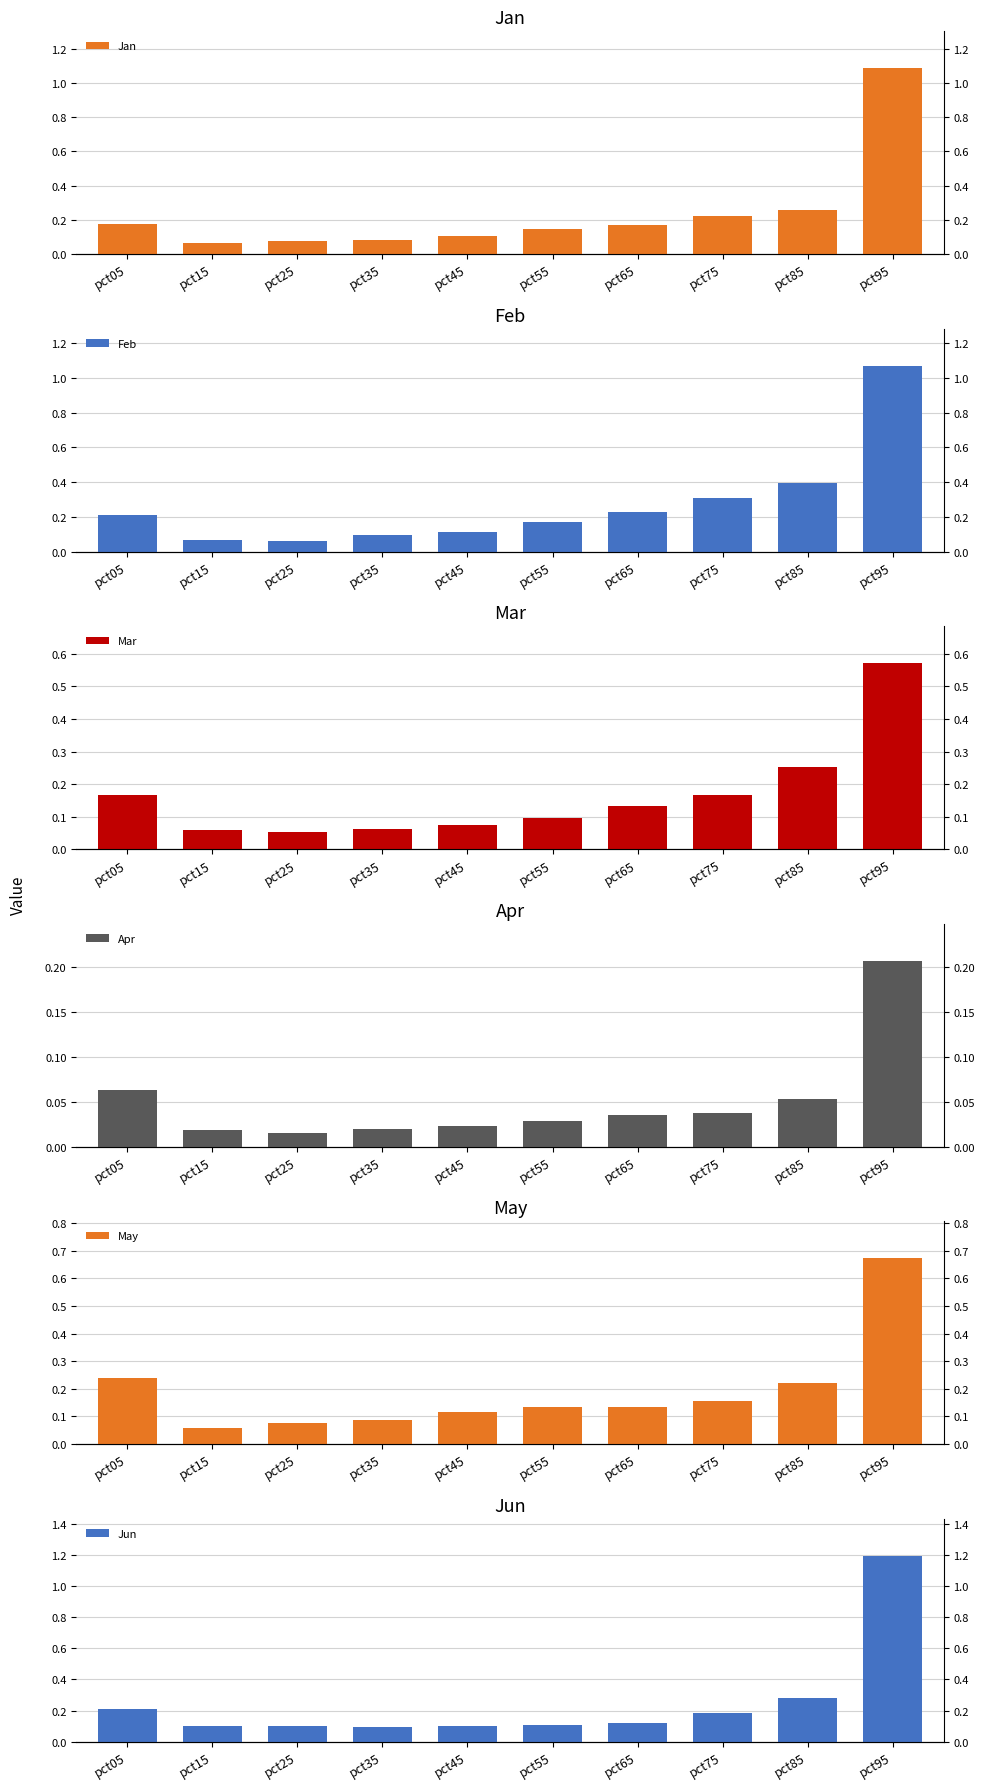

What is the total value across all series at pct65?

0.8